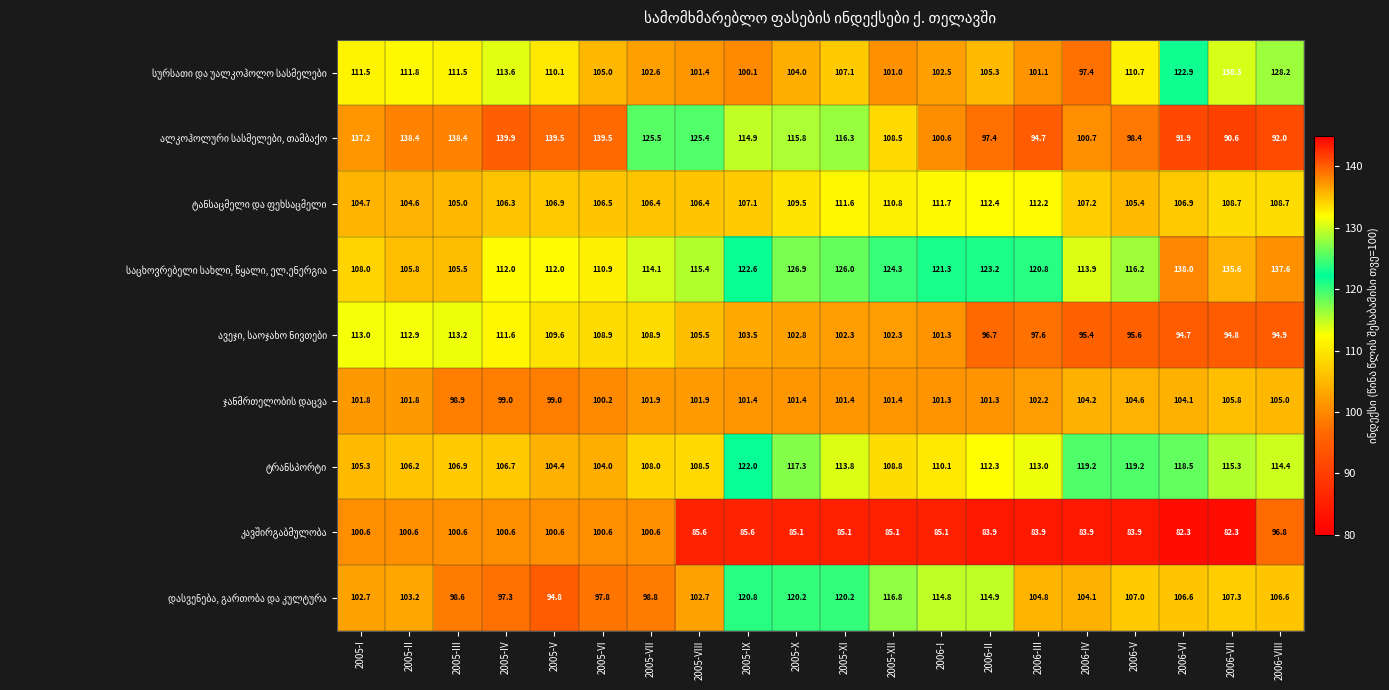

How many series are shown in this chart?

9